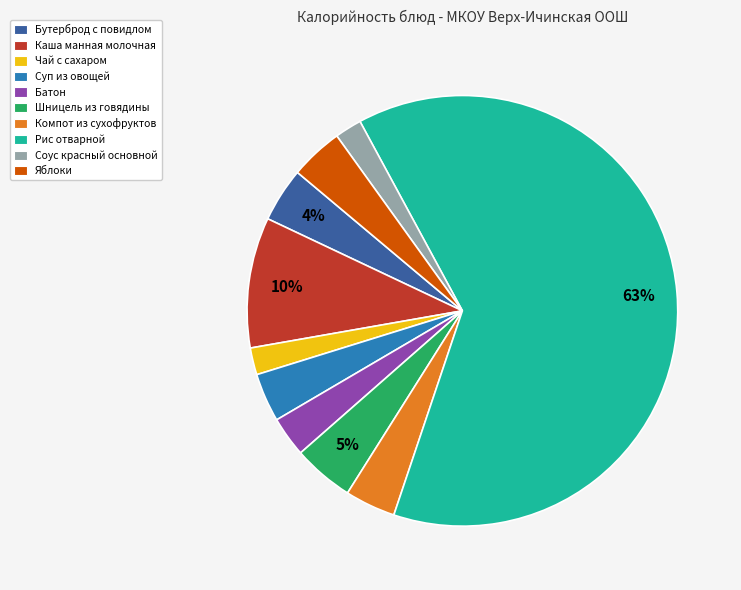

Combined, do Бутерброд с повидлом and Батон account for over 50%?

No